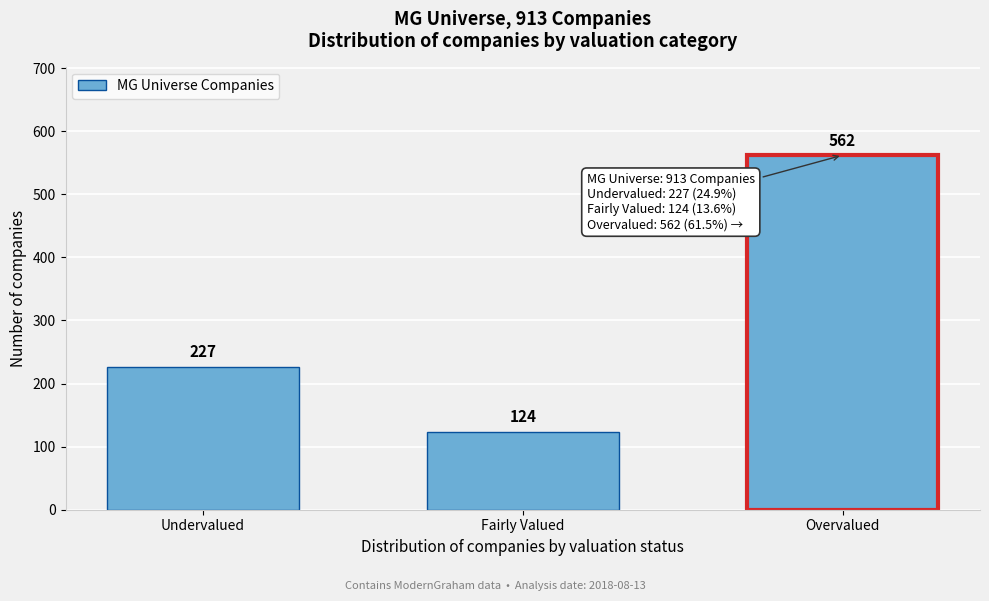

Reading right to left, list all the values displayed in this chart.

562	124	227